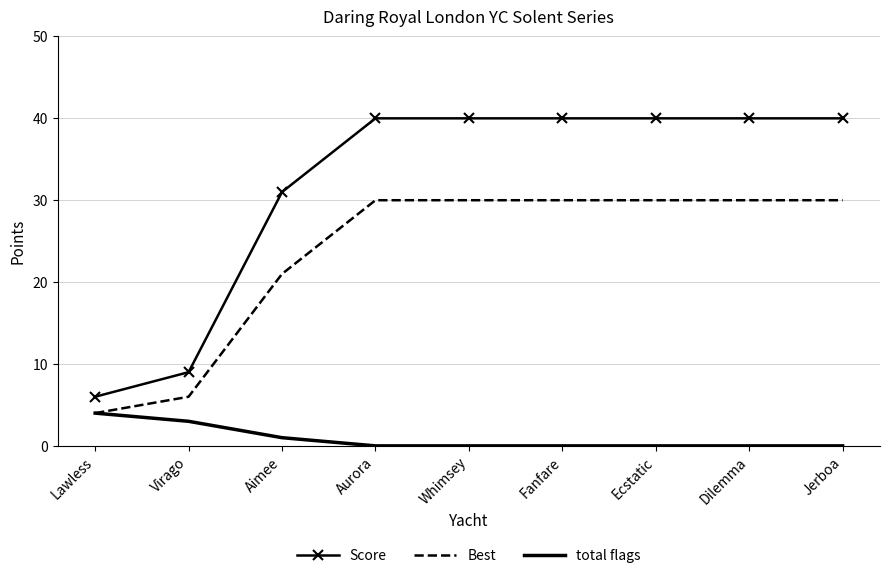

Is the value of Score at Fanfare greater than the value of total flags at Aimee?

Yes